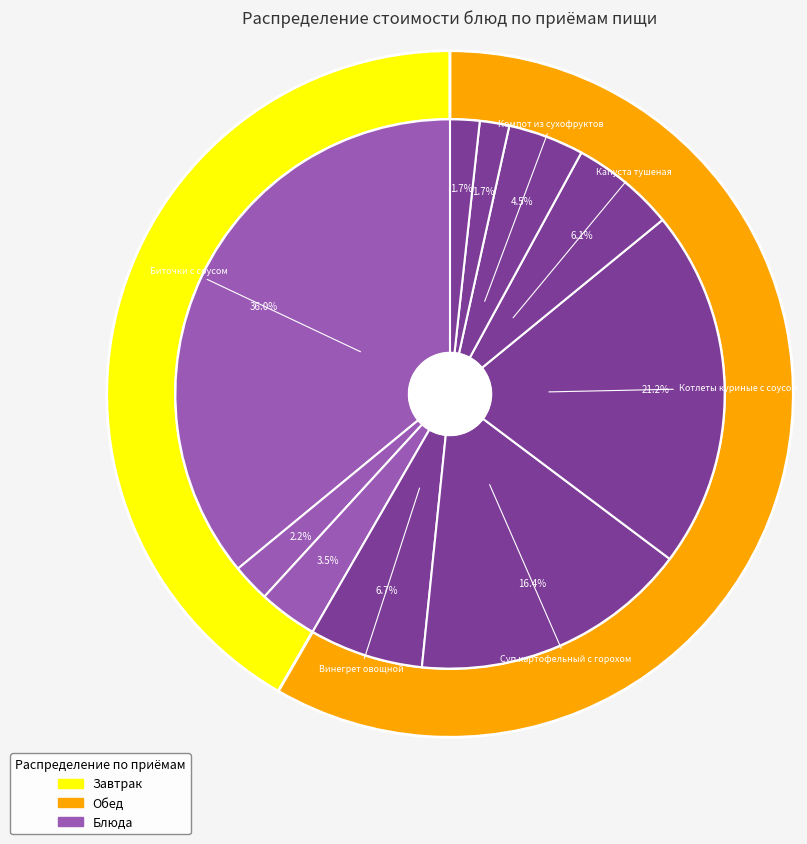

Rank the categories by value from highest to lowest.

Биточки с соусом, Котлеты куриные с соусом, Суп картофельный с горохом, Винегрет овощной, Капуста тушеная, Компот из сухофруктов, Хлеб пшеничный/ржаной, Чай с сахаром, Хлеб пшеничный, Хлеб ржаной